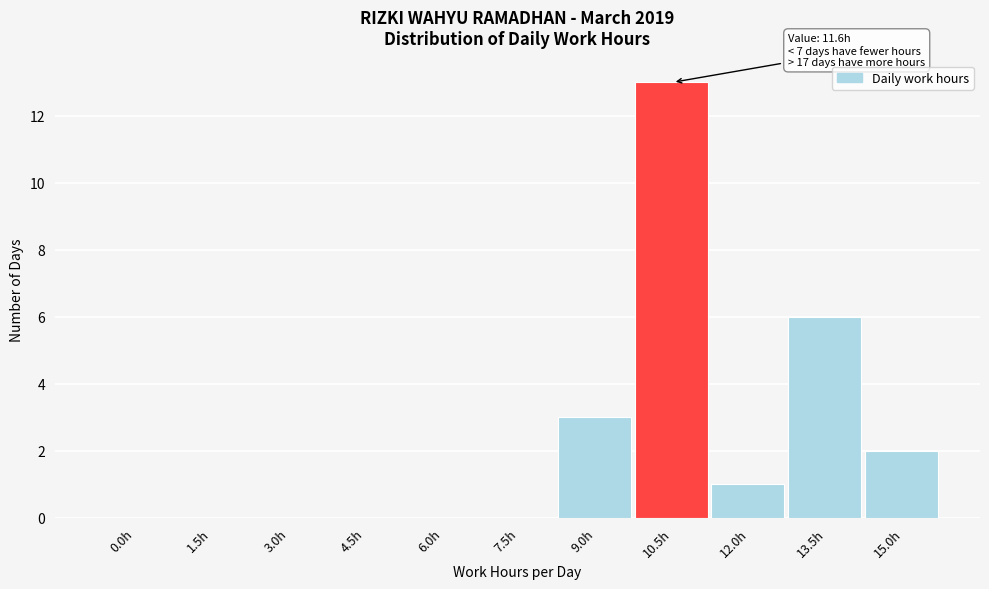

Reading left to right, list all the values displayed in this chart.

0.0h=0	1.5h=0	3.0h=0	4.5h=0	6.0h=0	7.5h=0	9.0h=3	10.5h=13	12.0h=1	13.5h=6	15.0h=2